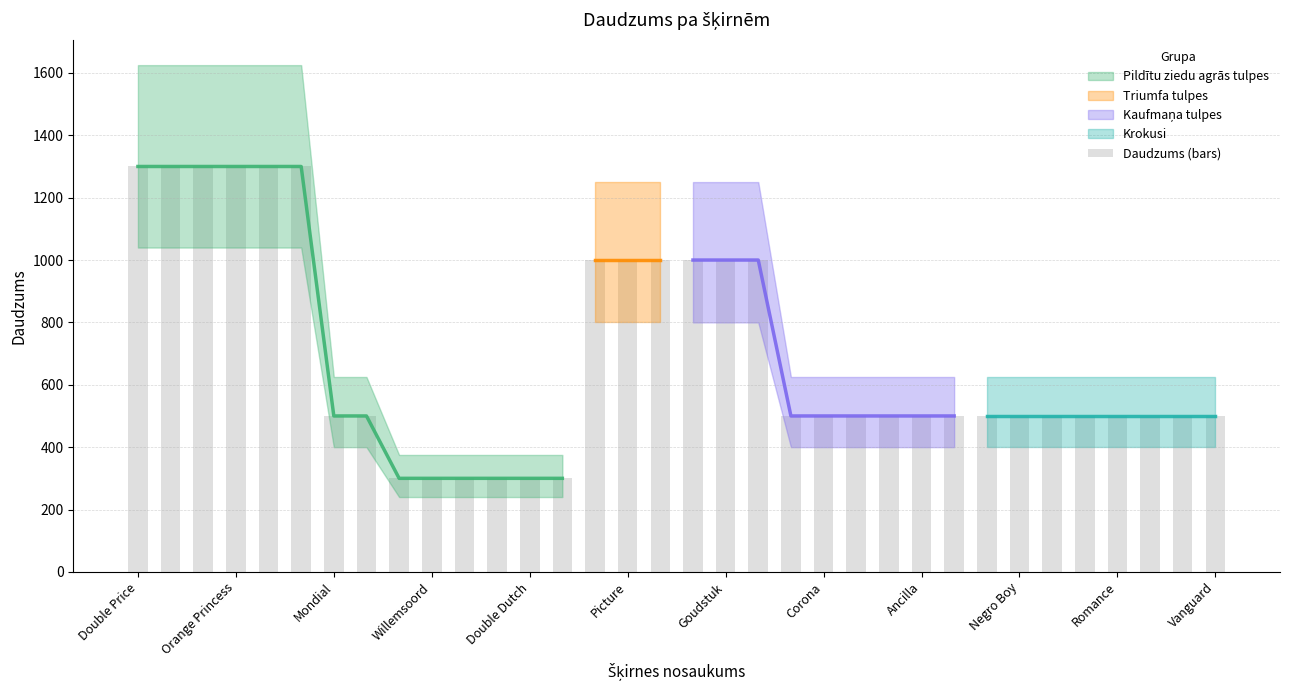

What position from the left is 13?

14